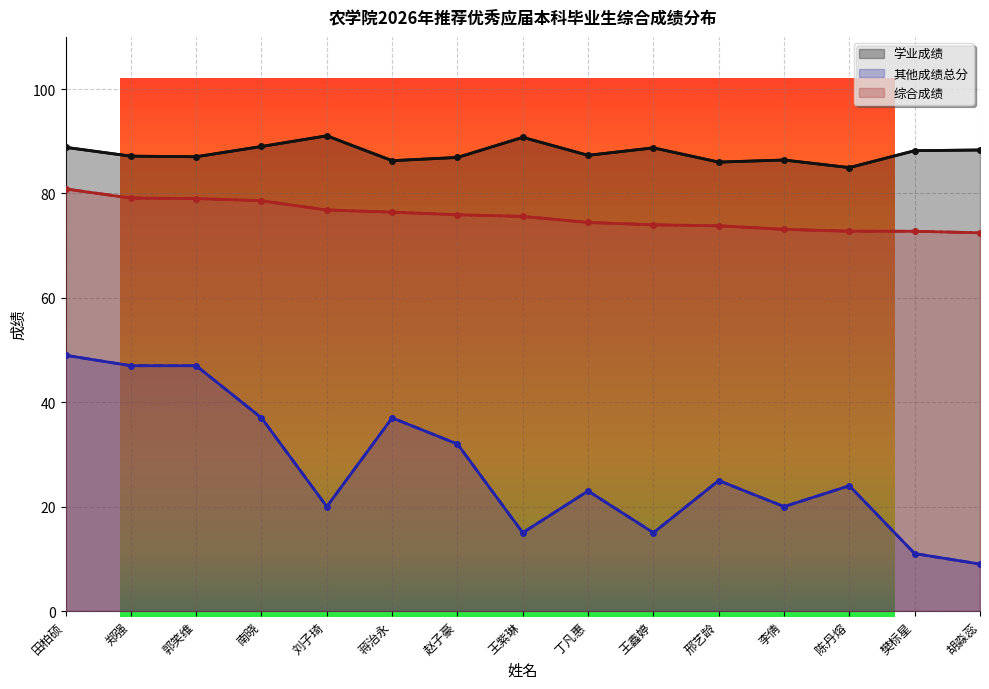

Between 陈丹熔 and 樊标星, which series saw the biggest shift?

其他成绩总分